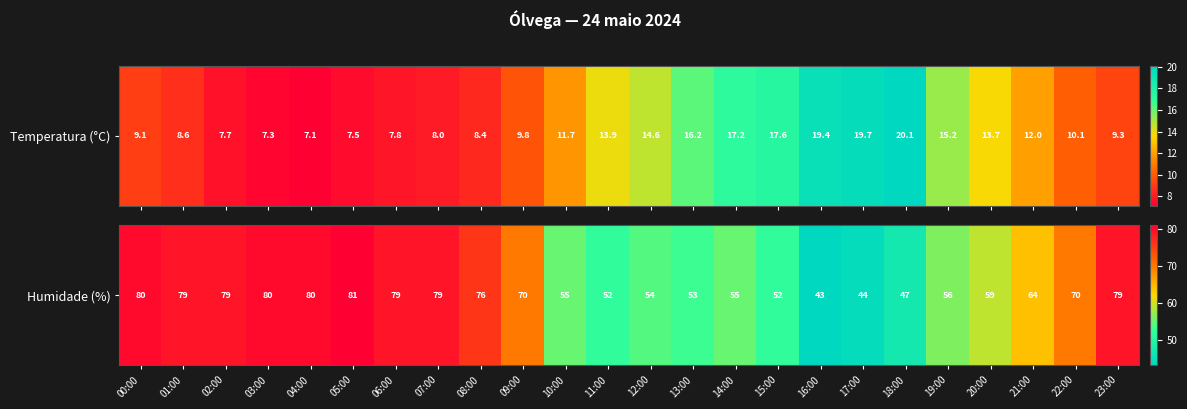

What is the difference between the values at 16:00 and 04:00?

37